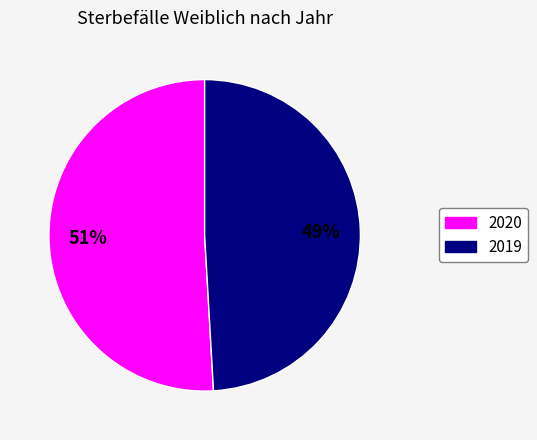

How many slices are in this pie chart?

2